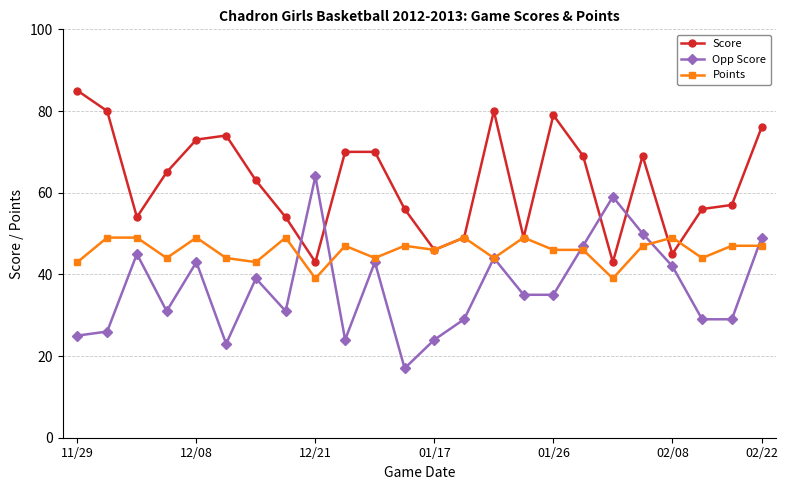

True or false: Score and Opp Score cross at least once.

True